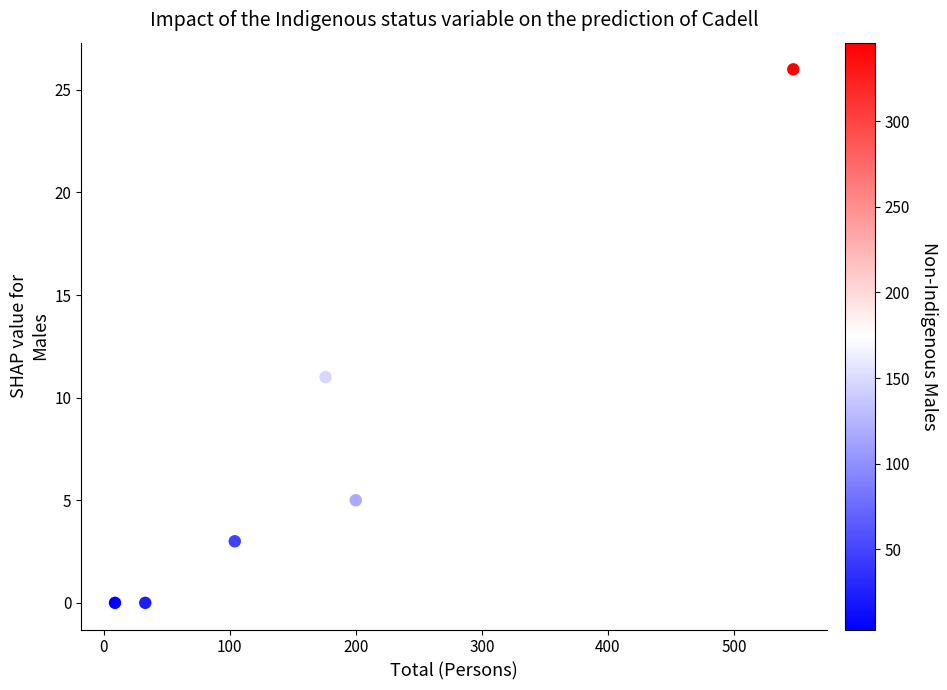

What is the average X value?

178